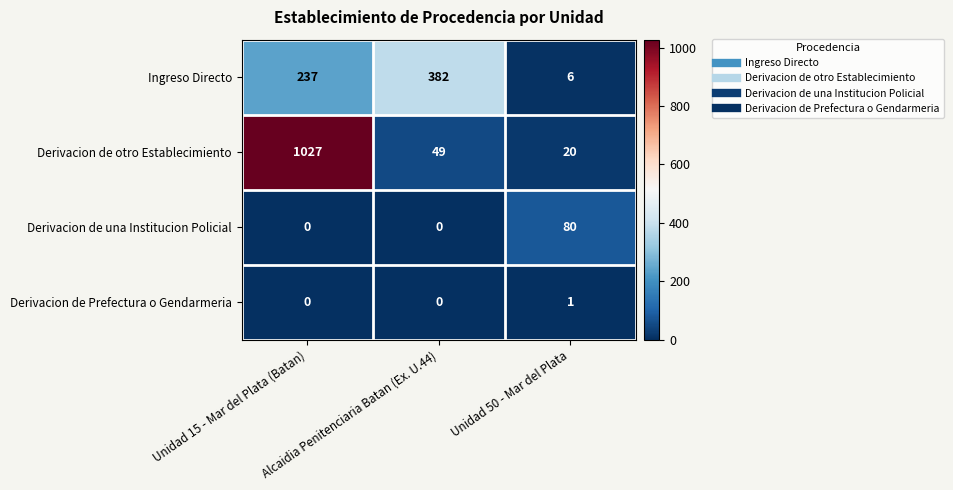

Which category has the highest value across all series?

Unidad 15 - Mar del Plata (Batan)